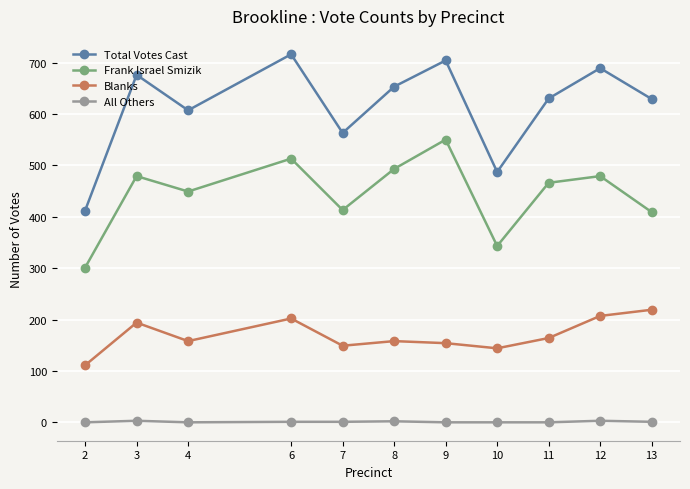

How many interior local peaks does the Frank Israel Smizik series have?

4